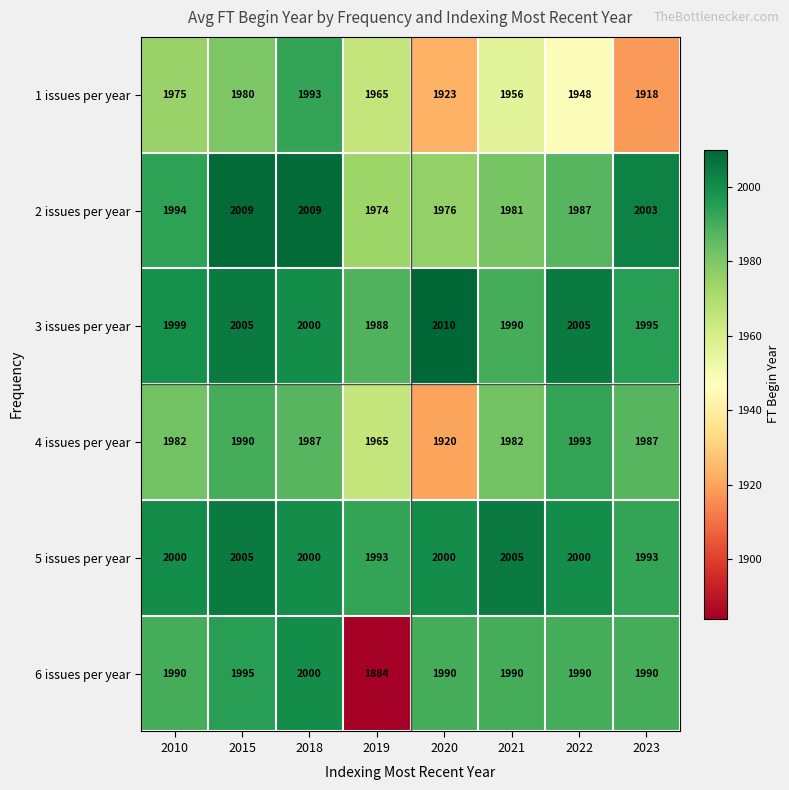

What is the minimum value shown in the chart?

1884